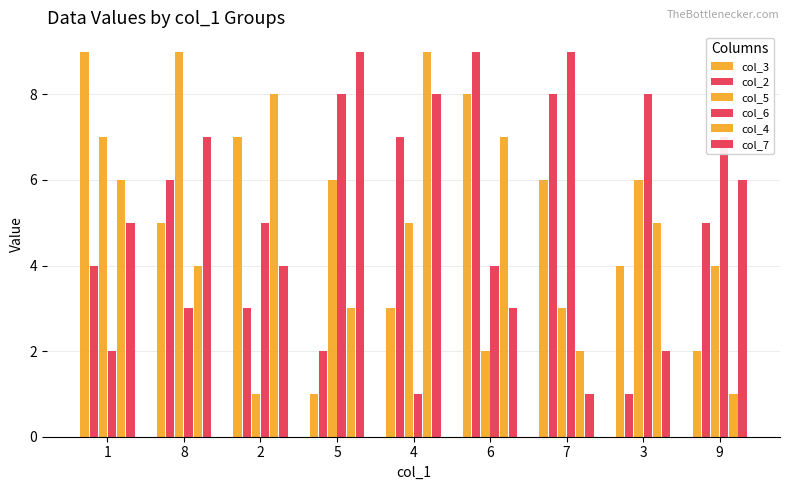

How many groups of bars are there?

9